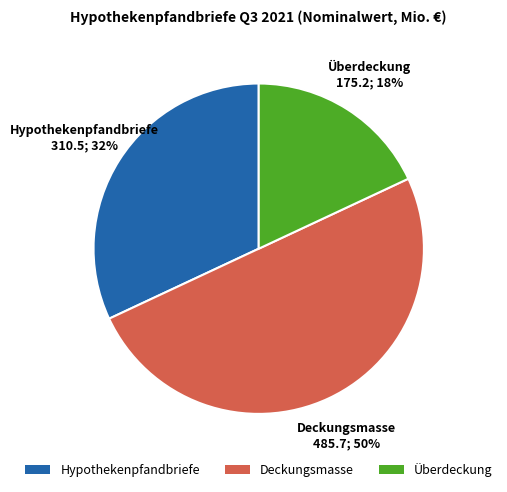

Does Hypothekenpfandbriefe represent more than half of the total?

No